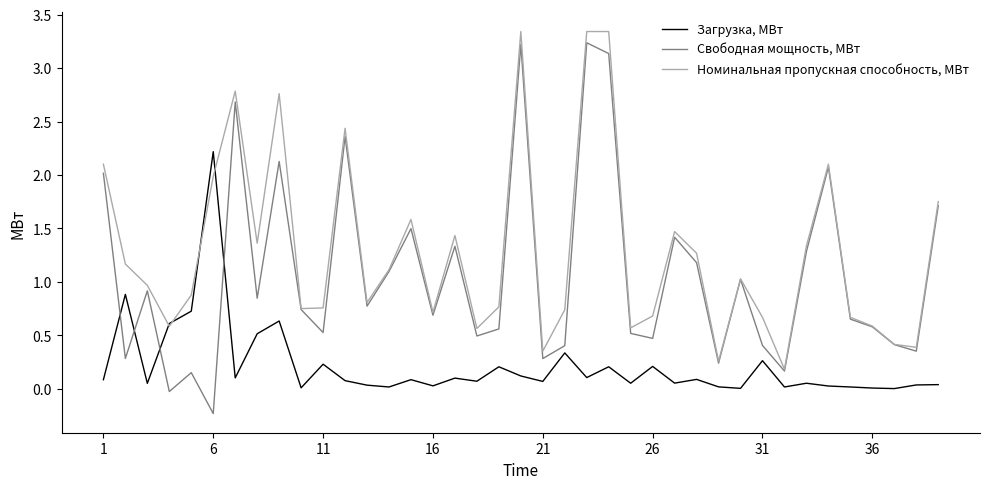

What is the highest value of the Свободная мощность, МВт series?

3.2